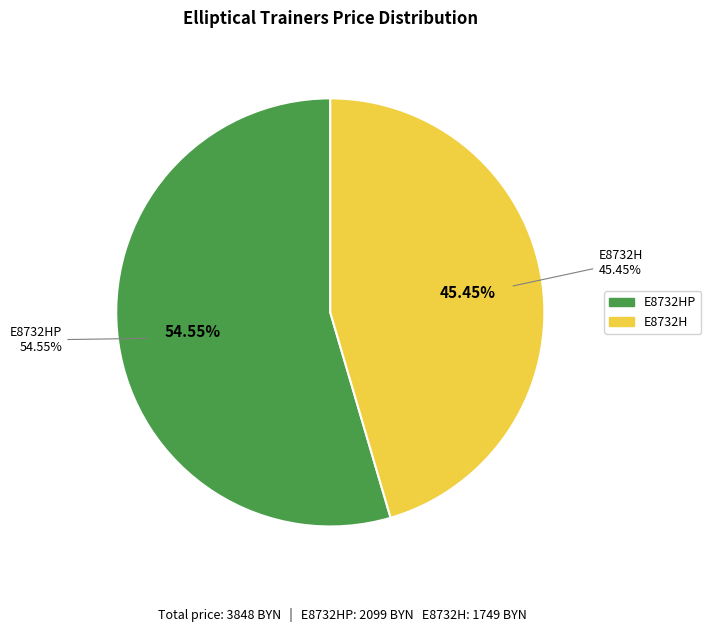

To the nearest percent, what is the combined percentage of E8732HP and E8732H?

100%